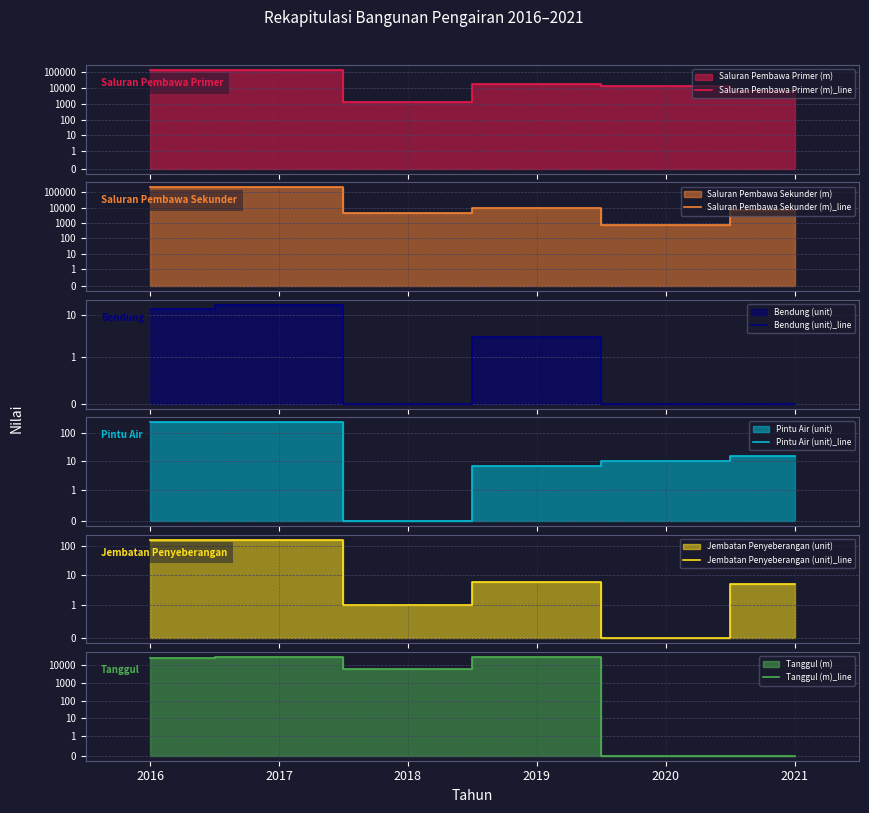

How many intersections are there between Jembatan Penyeberangan (unit)_line and Pintu Air (unit)_line?

2